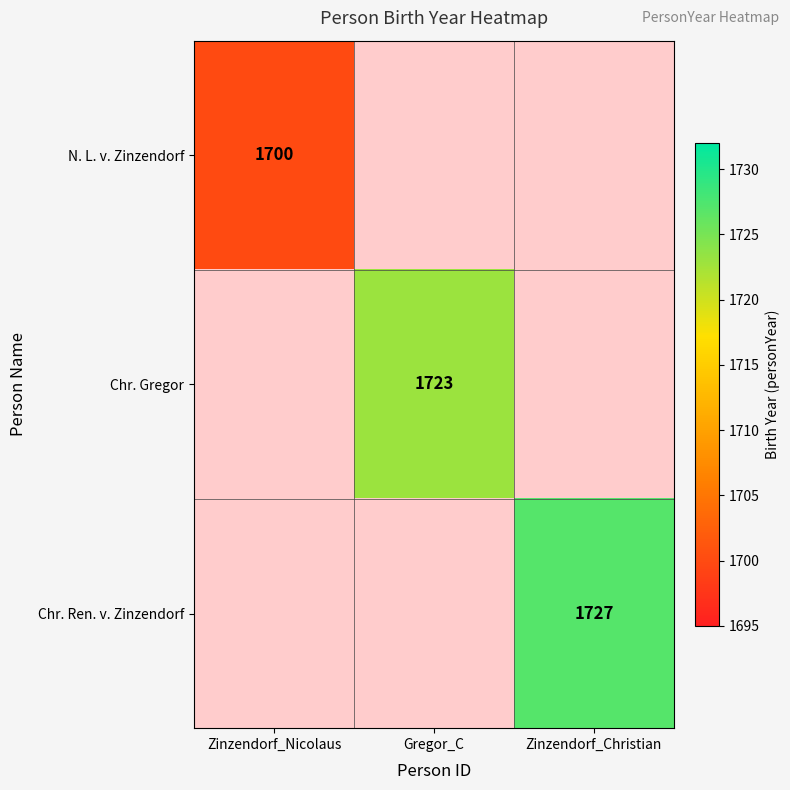

The Chr. Ren. v. Zinzendorf series shows 757 at Zinzendorf_Christian. True or false?

False